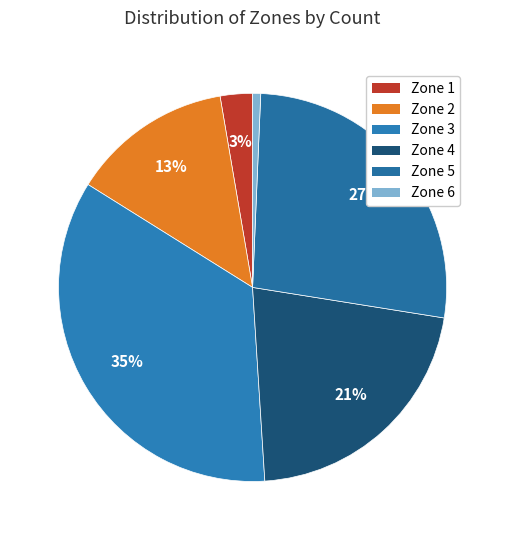

Which has a higher value, Zone 3 or Zone 1?

Zone 3